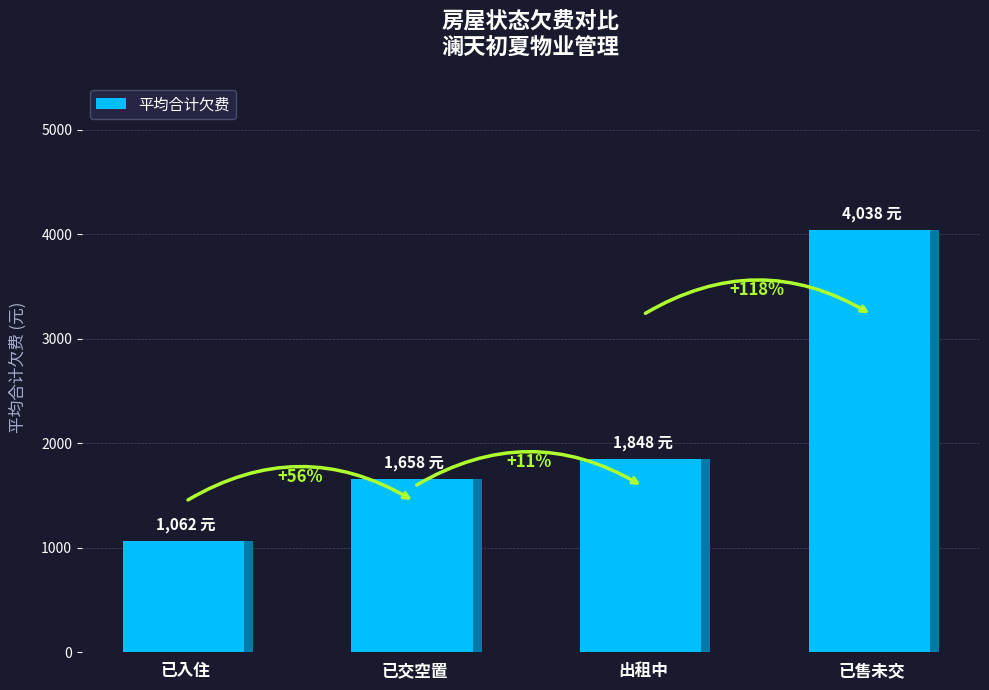

Does the chart contain stacked bars?

No